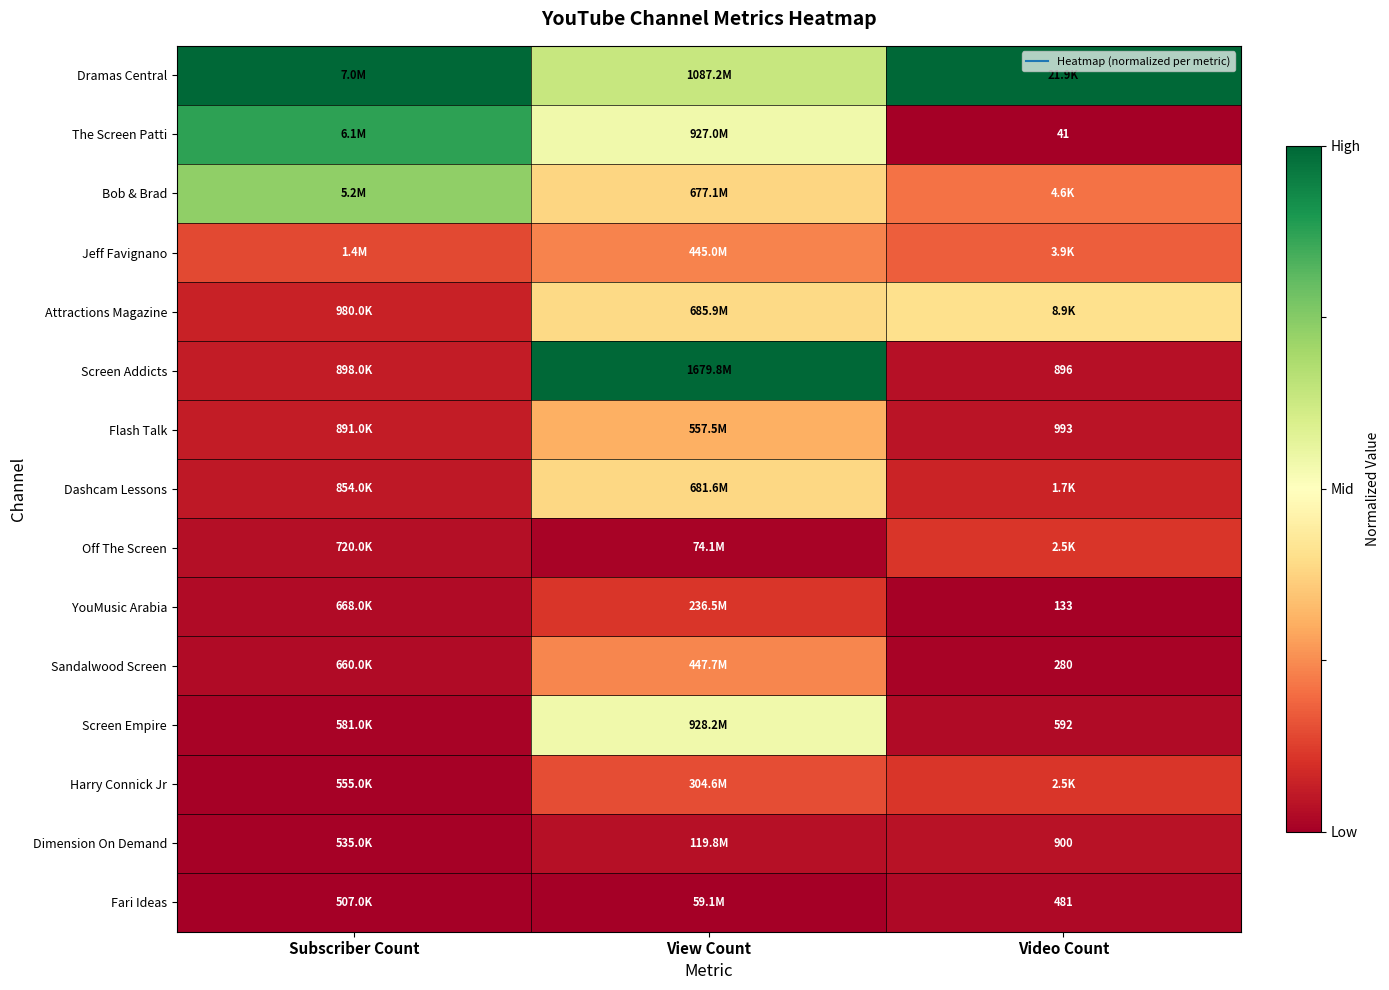

What is the sum of all Screen Addicts values?

1.1